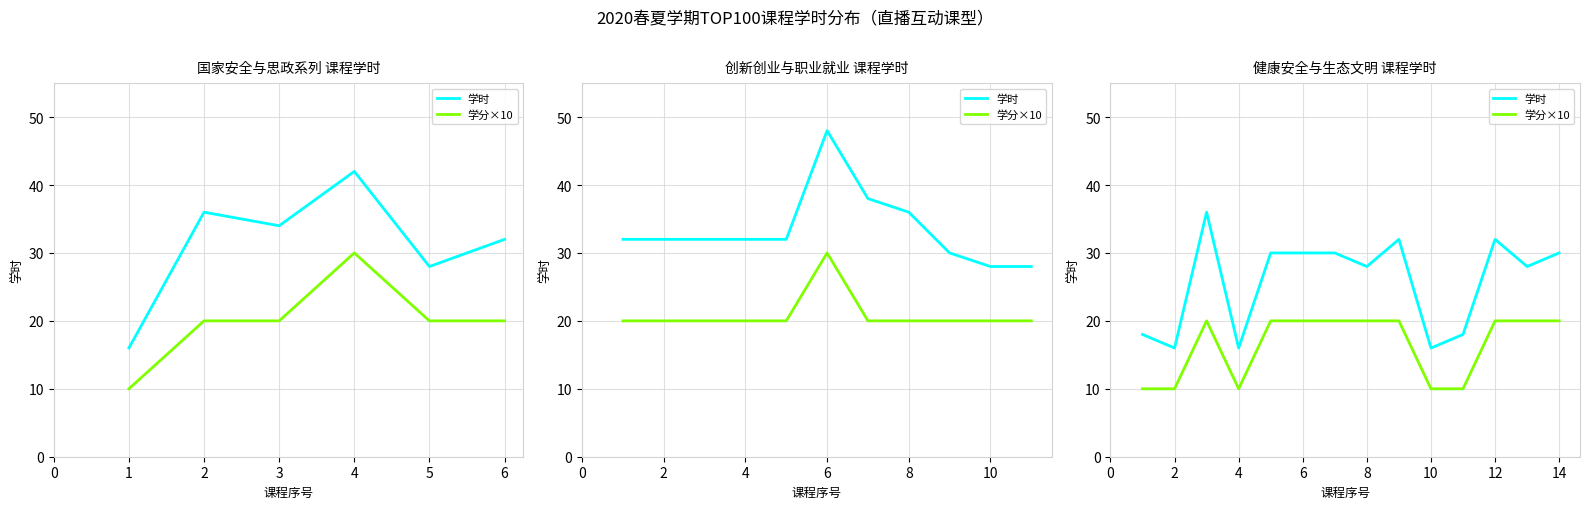

Does the chart display data point markers on the line(s)?

No